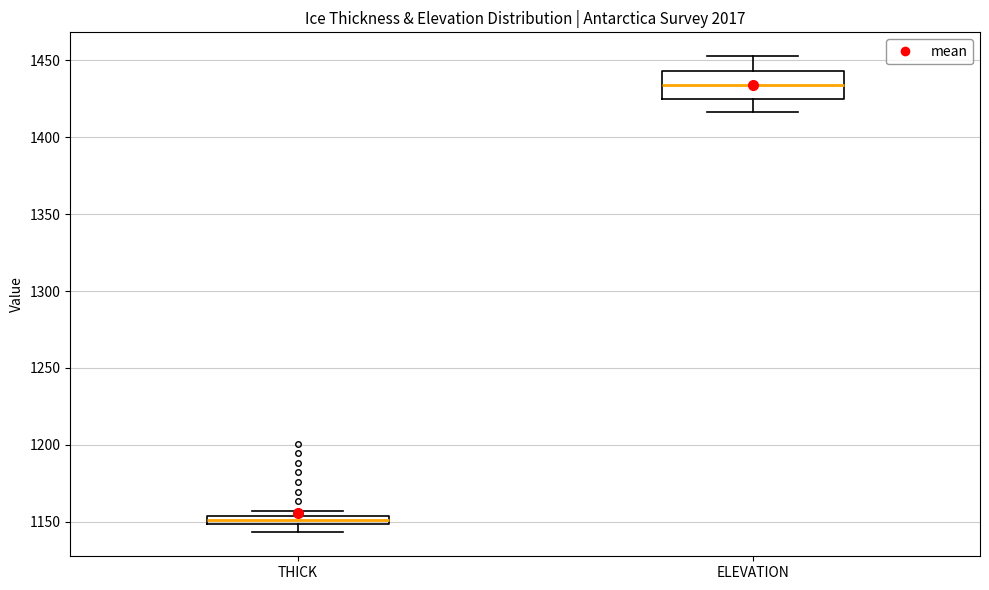

Where is the upper edge of the box for THICK on the y-axis? The values are not printed on the chart, so give them approximately, as read against the axis.

1155